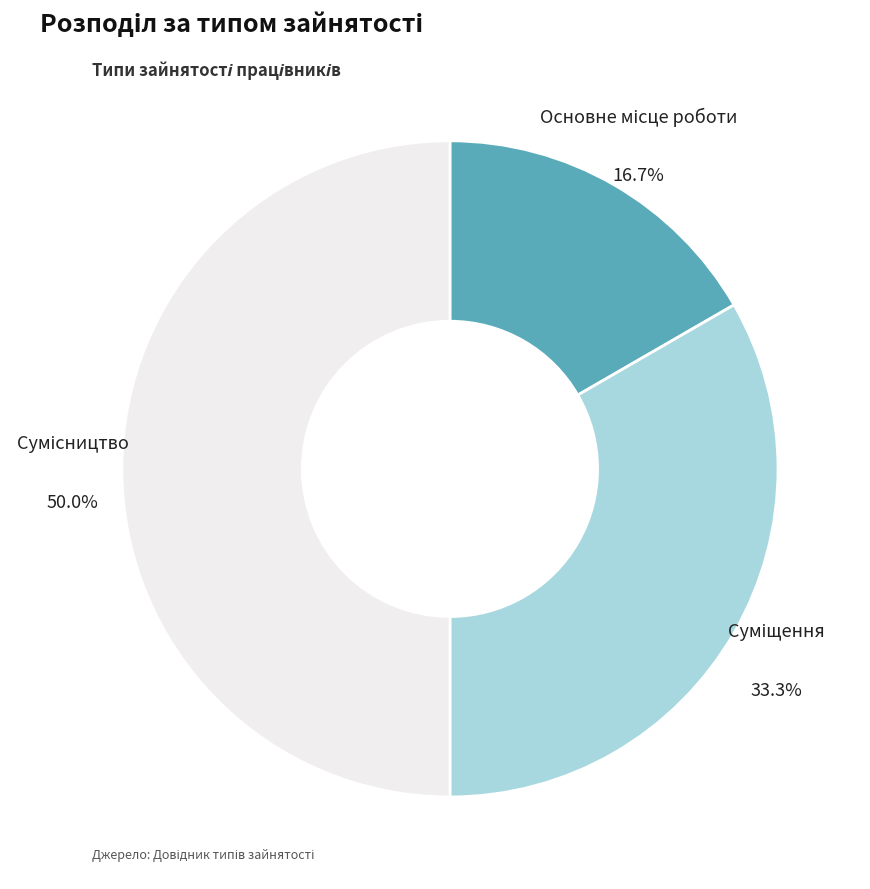

How many segments does this pie chart have?

3